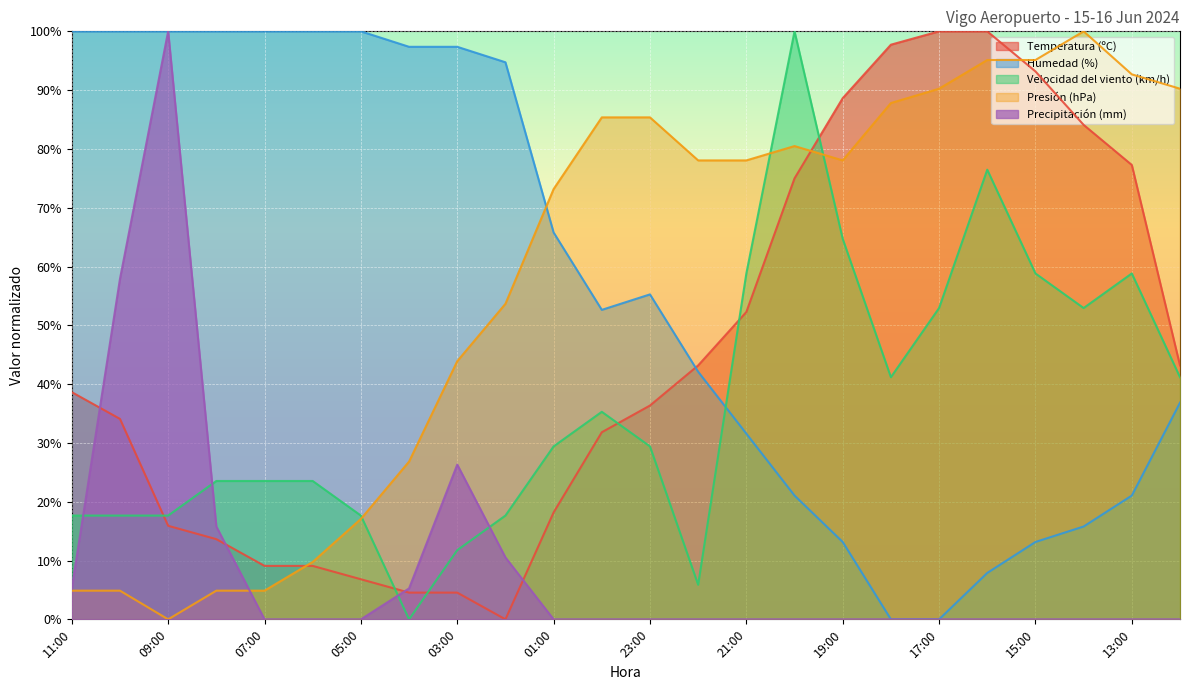

Which series has the widest spread of values?

Temperatura (ºC)